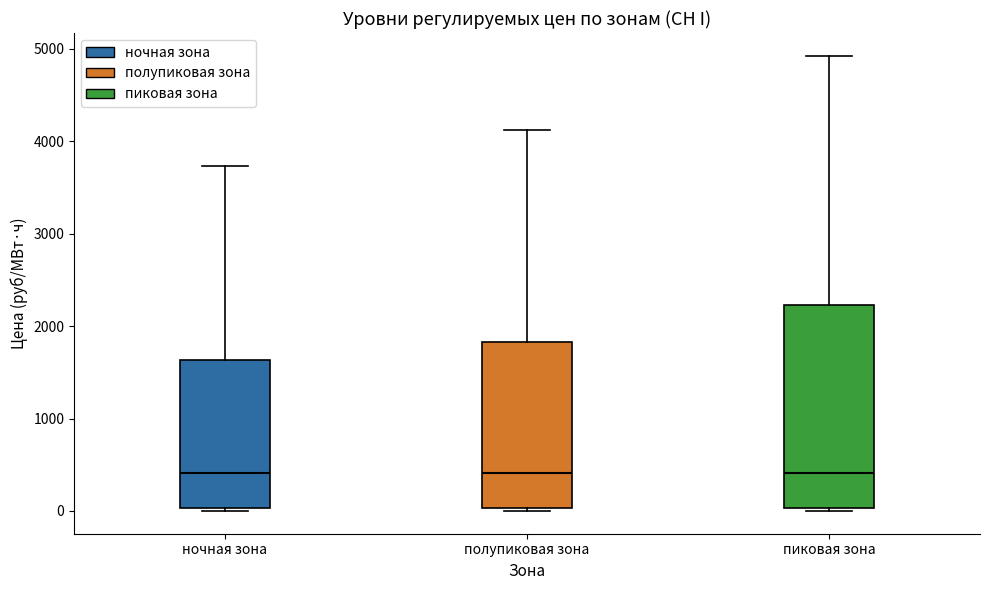

Where is the lower edge of the box for полупиковая зона on the y-axis? The values are not printed on the chart, so give them approximately, as read against the axis.

0